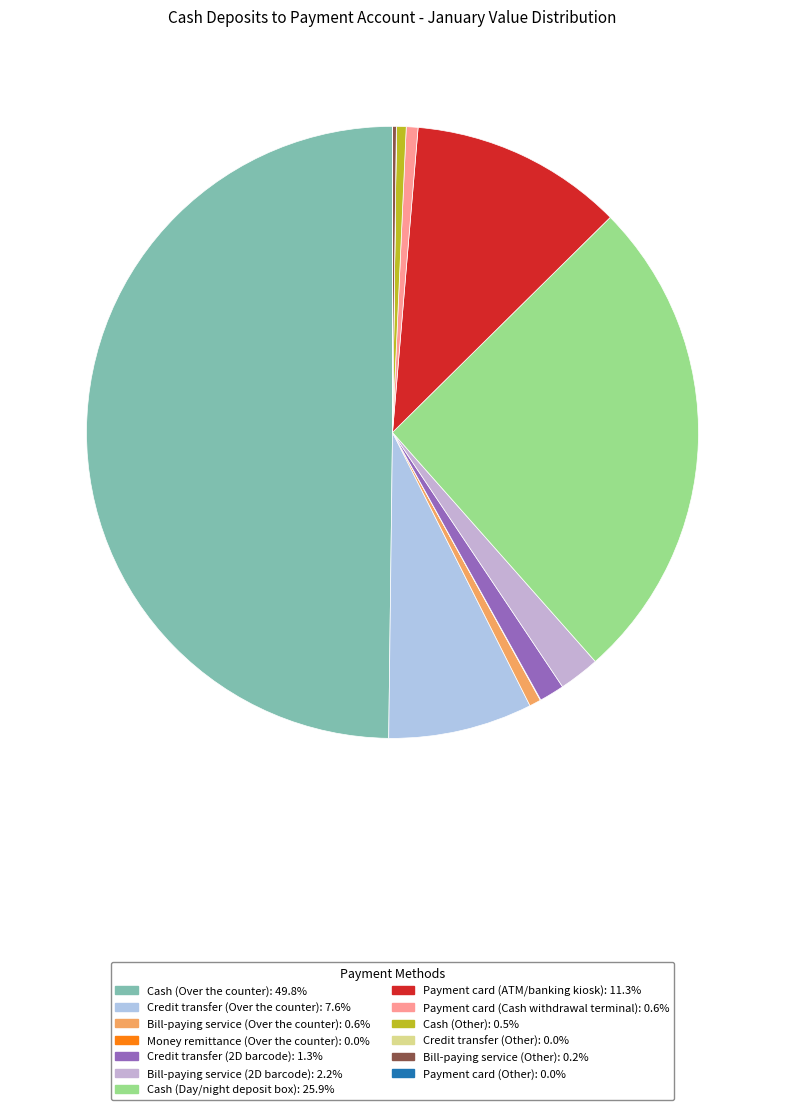

Approximately how many times larger is the value at Money remittance (Over the counter) compared to Payment card (Other)?

1221.0